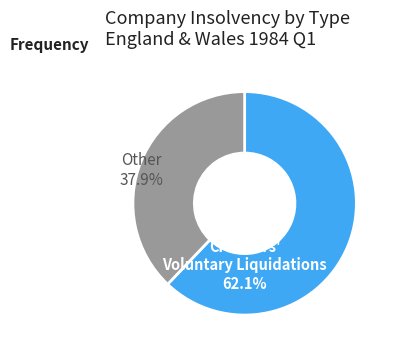

Is there any slice that represents more than half of the pie?

Yes